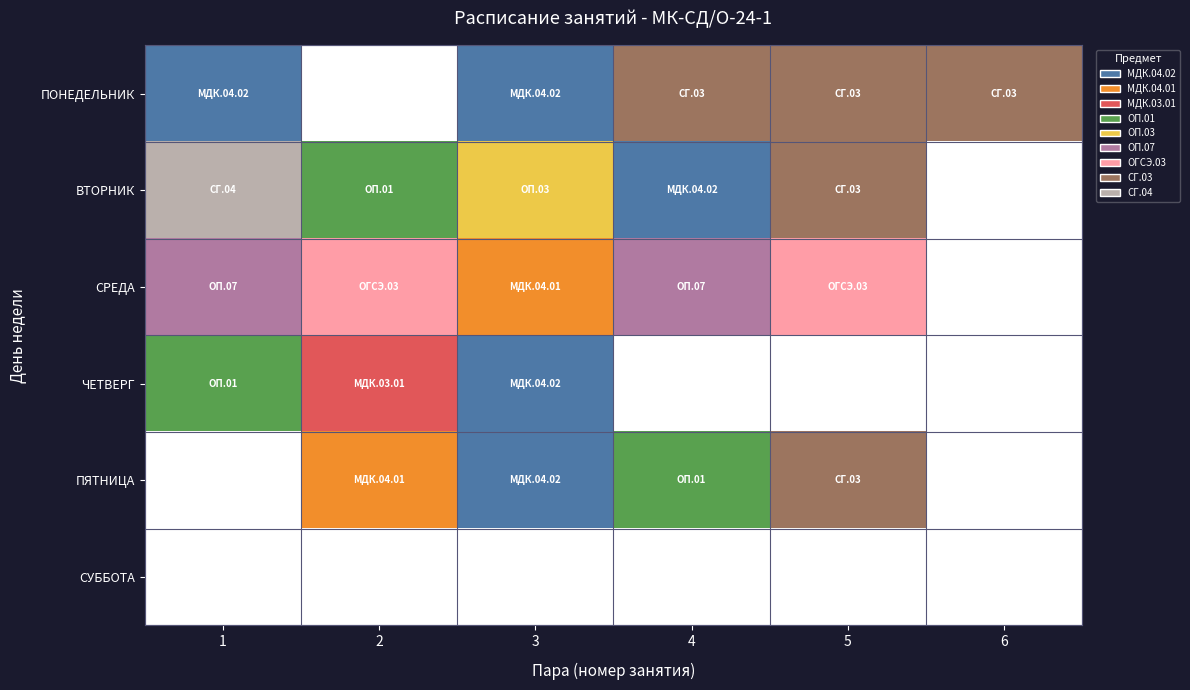

List the series in order of their peak value, highest first.

ВТОРНИК, ПОНЕДЕЛЬНИК, ПЯТНИЦА, СРЕДА, ЧЕТВЕРГ, СУББОТА